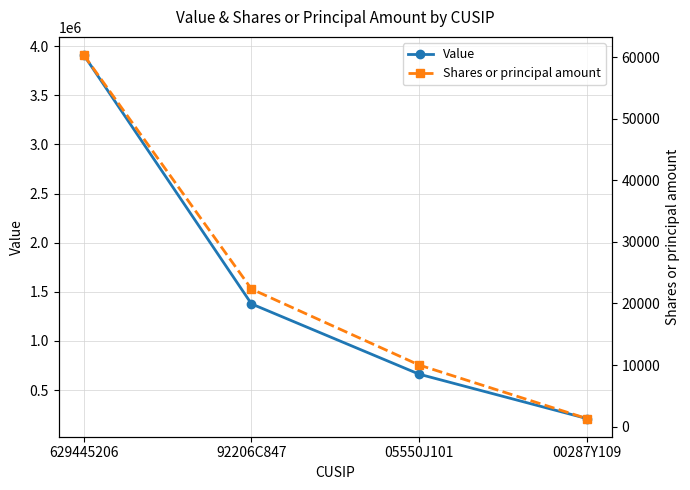

What is the label of the 2nd point from the left?

92206C847